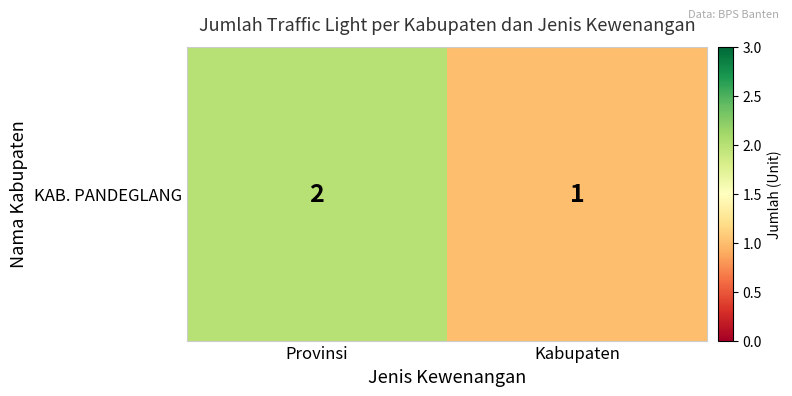

Is it true that the value at Kabupaten is 1?

True